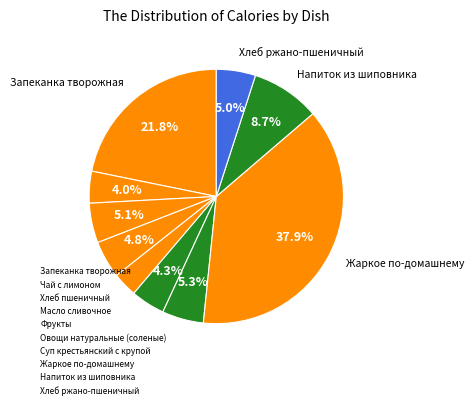

Combined, what portion of the pie is Жаркое по-домашнему and Чай с лимоном?

41.9%